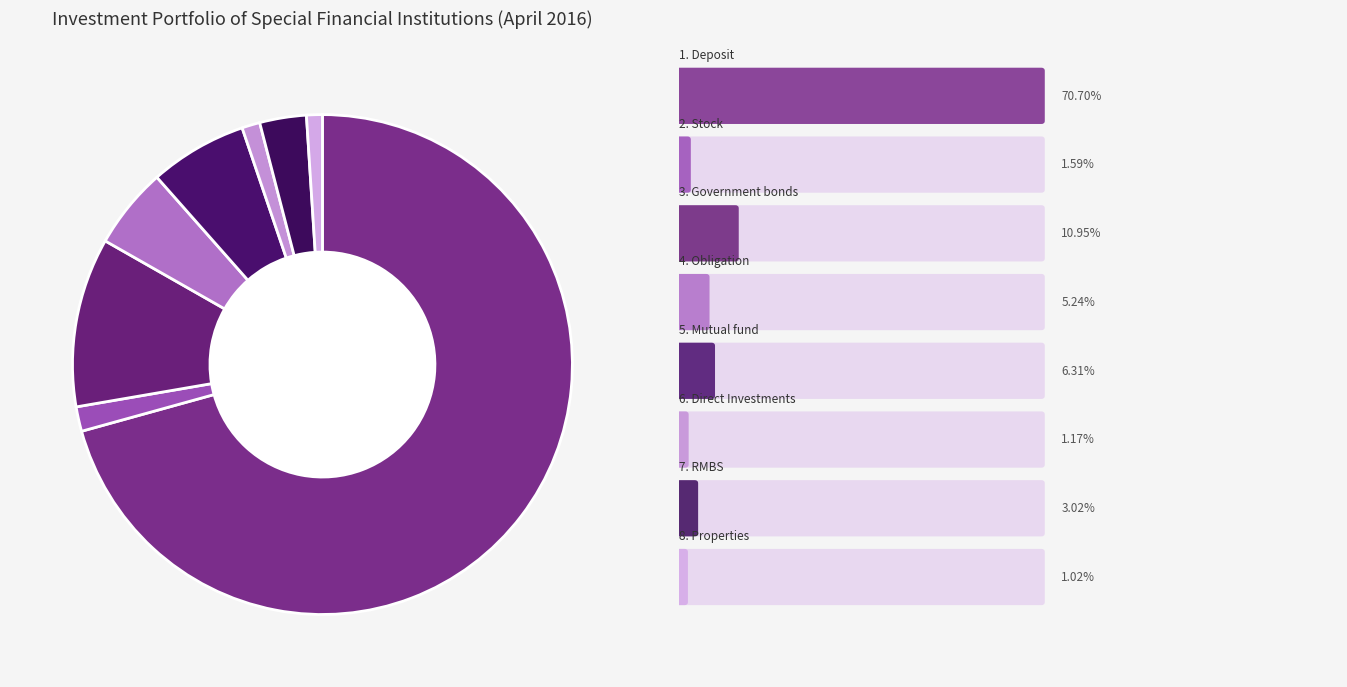

Count the number of slices in the pie.

8